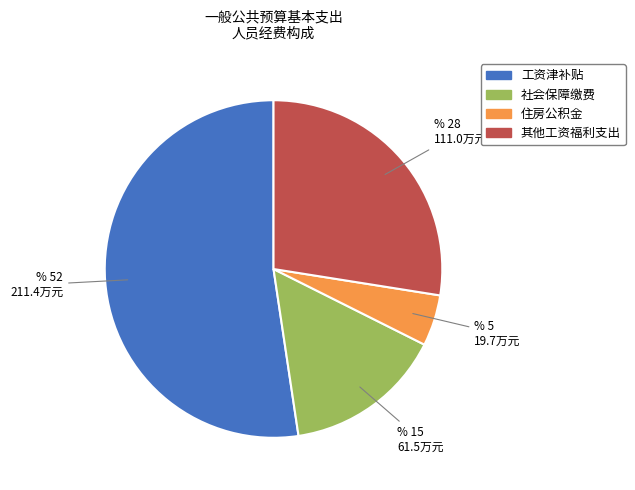

Which category has the smallest portion of the pie?

住房公积金